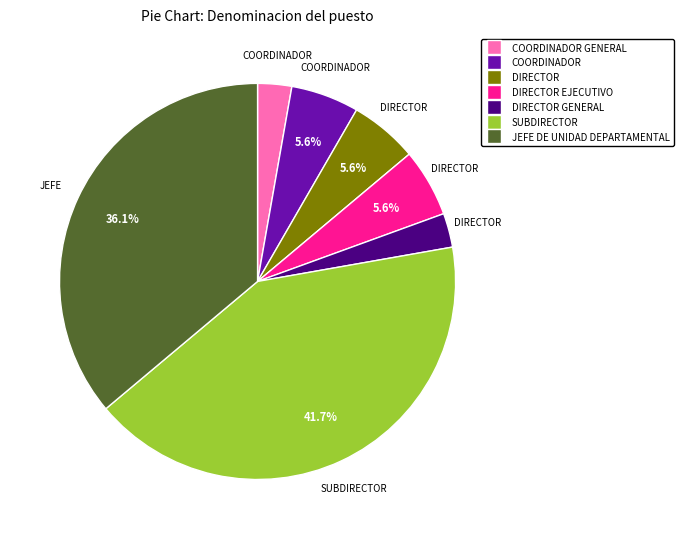

How many slices are in this pie chart?

7